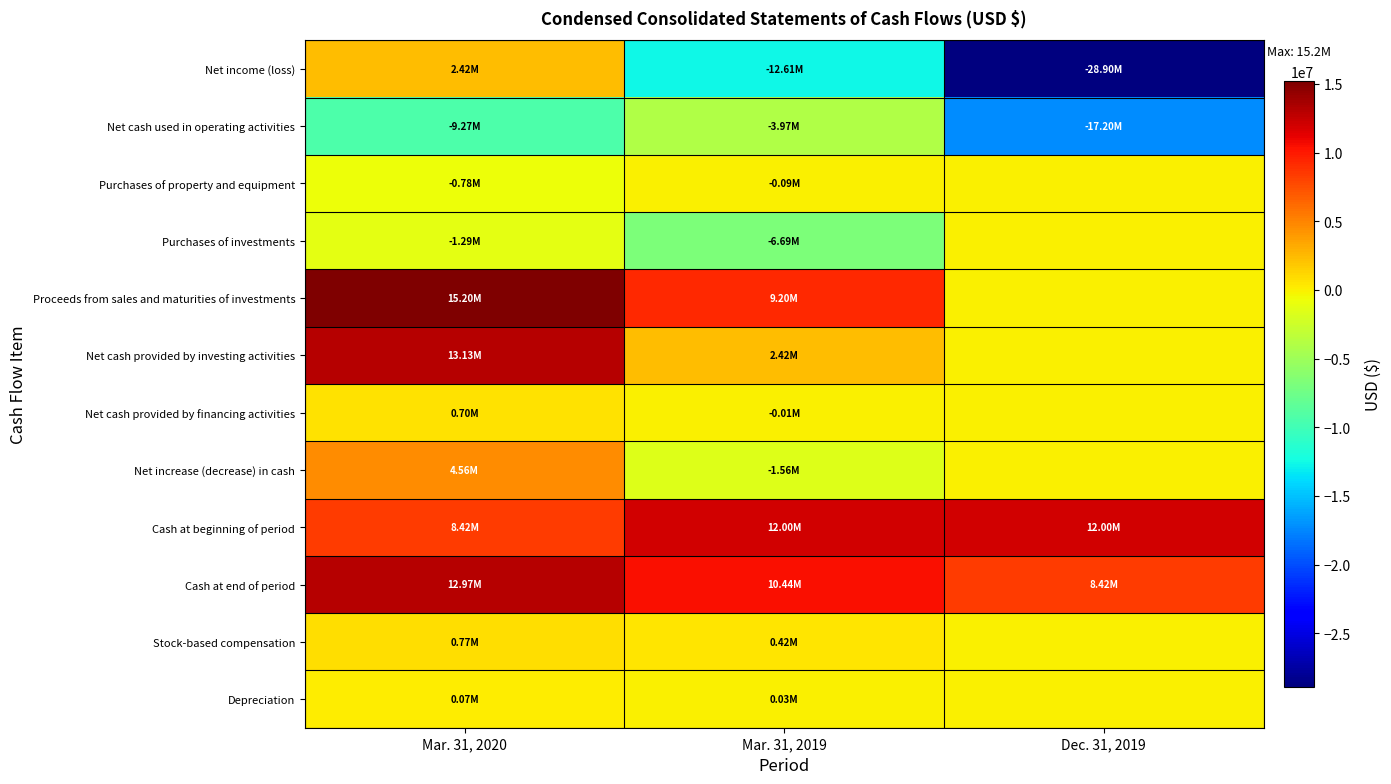

What is the difference between the highest and lowest values at Dec. 31, 2019?

40898000